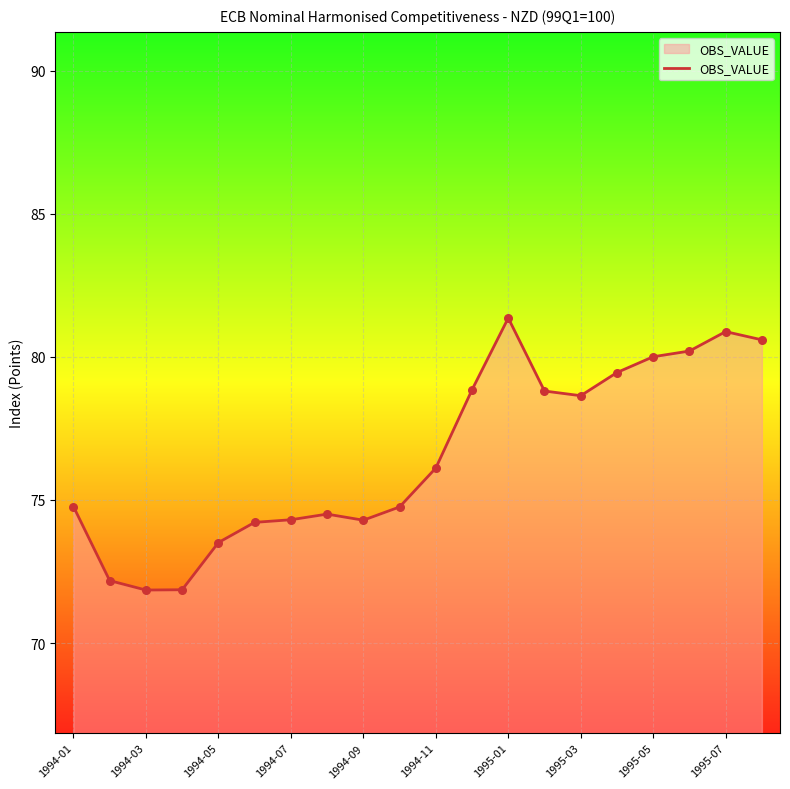

What is the minimum value shown in the chart?

71.9